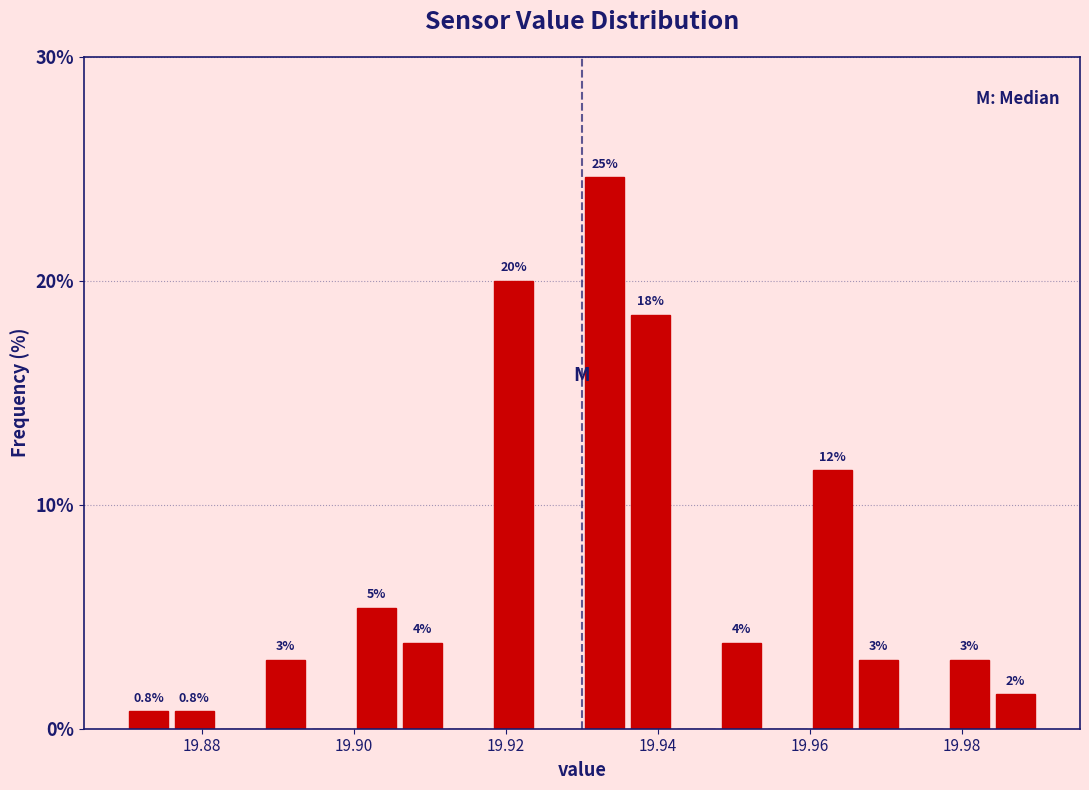

Around what value on the x-axis is the tallest bar? Give the approximate position of its centre, as read against the axis.

19.934